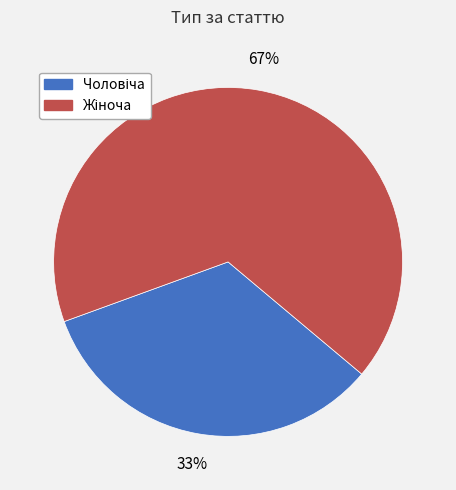

Does any single category account for the majority?

Yes